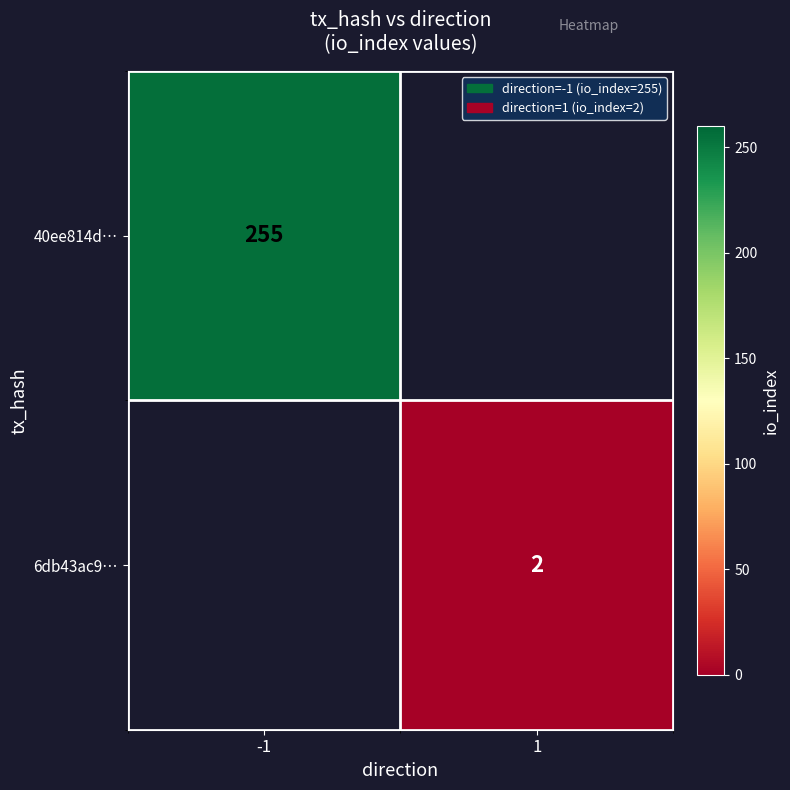

Which label corresponds to the smallest value in the chart?

1